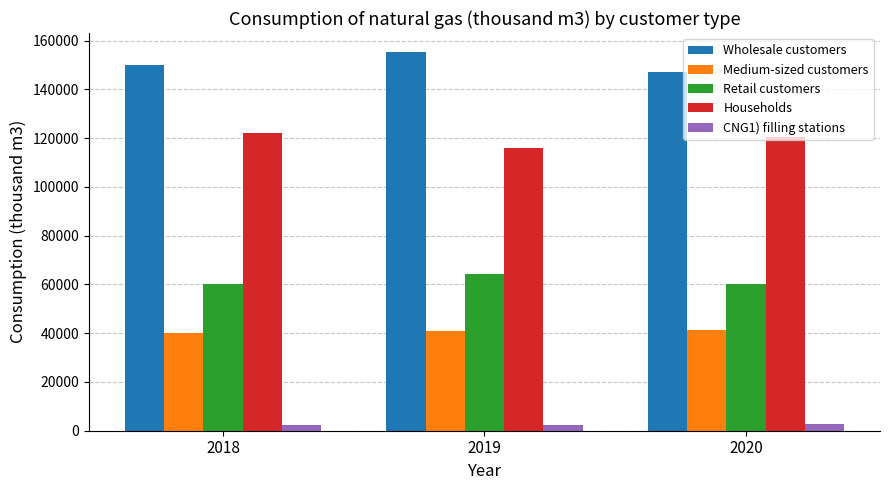

What is the sum of the Households values at 2020 and 2018?

242432.0